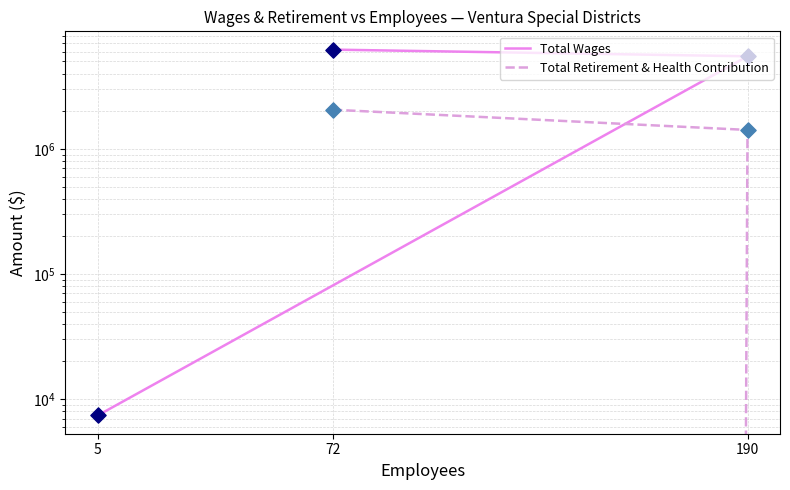

What are all the series names shown in the legend?

Total Wages, Total Retirement & Health Contribution